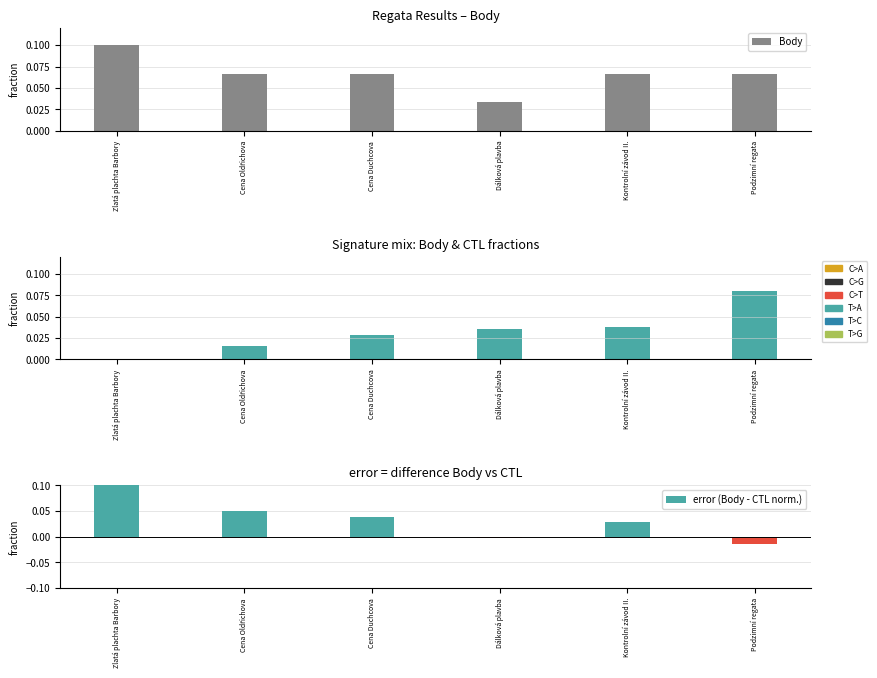

List the labels in order of error (Body - CTL norm.) value, smallest first.

Podzimní regata, Dálková plavba, Kontrolní závod II., Cena Duchcova, Cena Oldřichova, Zlatá plachta Barbory